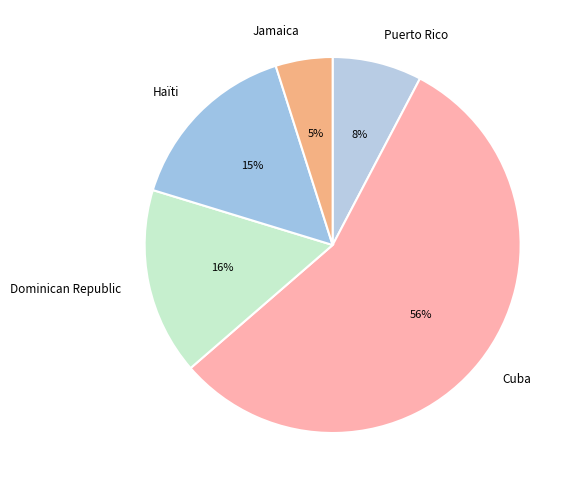

Does Haïti account for over 50% of the chart?

No